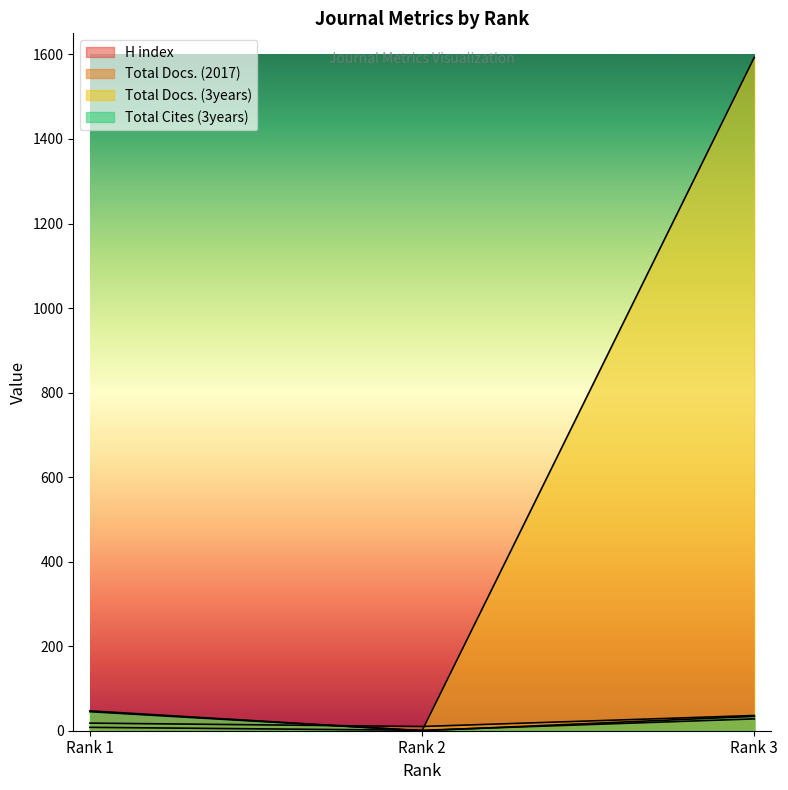

Rank the series at Rank 3 from lowest to highest value.

H index, Total Cites (3years), Total Docs. (2017), Total Docs. (3years)